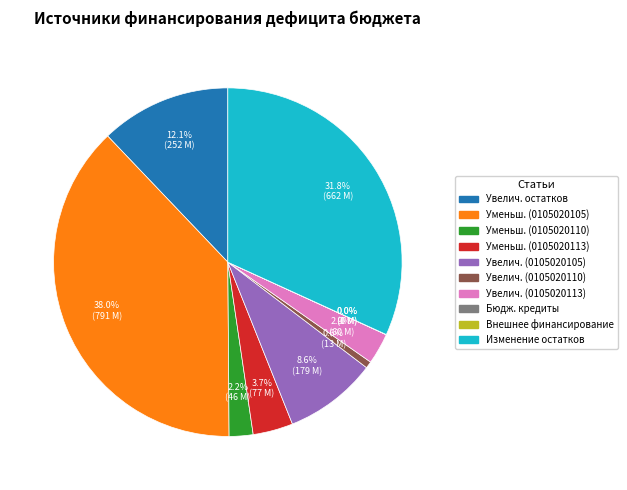

Is there any slice that represents more than half of the pie?

No